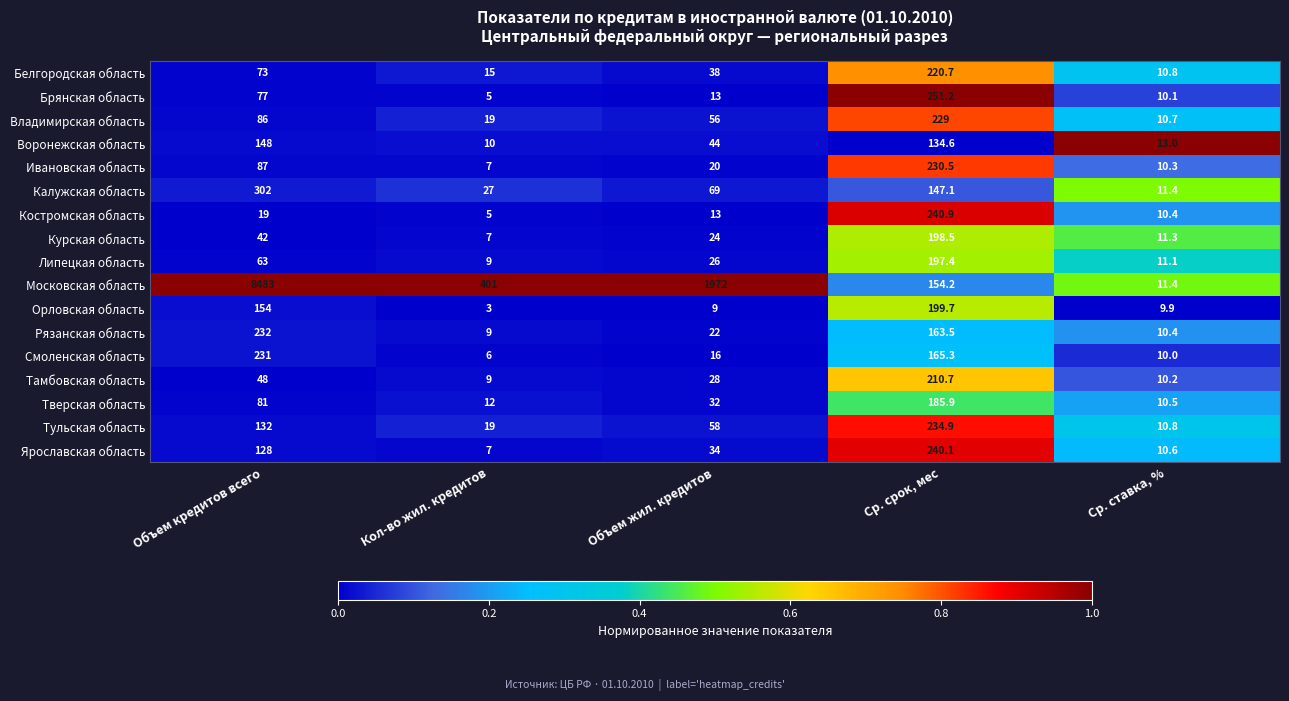

Where does the Брянская область series first go above 13?

Объем кредитов всего